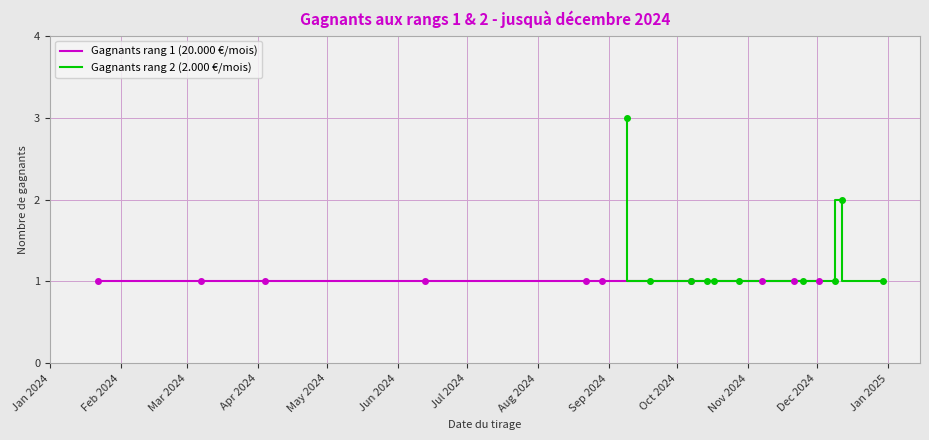

List the series in order of their peak value, lowest first.

Gagnants rang 1 (20.000 €/mois), Gagnants rang 2 (2.000 €/mois)